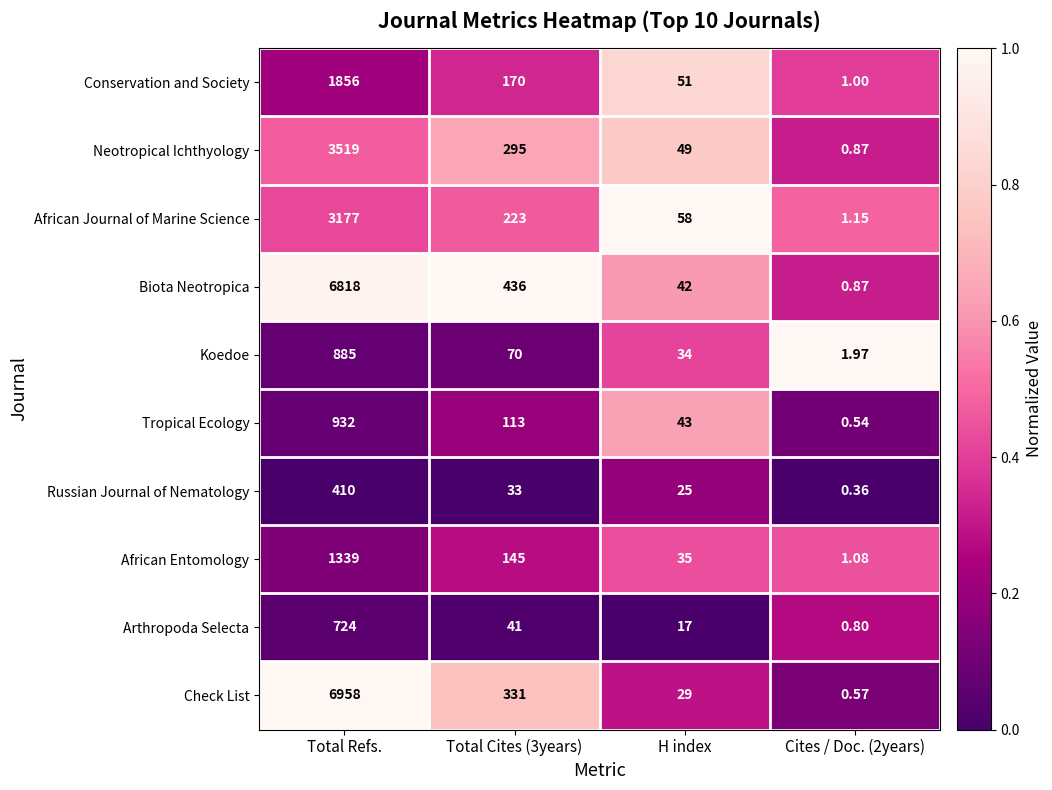

At which category is the sum across all series the highest?

Total Refs.